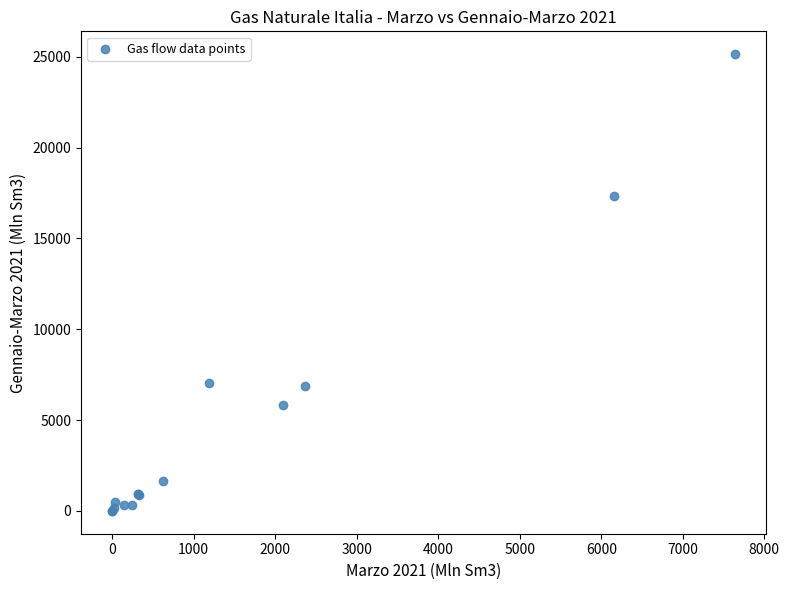

What Y value in the scatter plot is closest to 12570?

17328.6